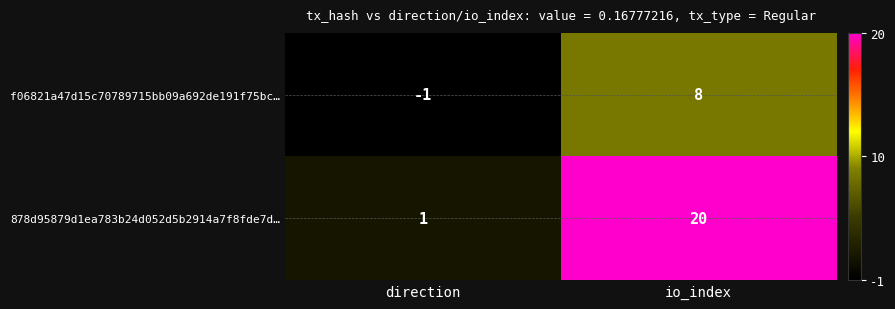

At which category is the sum across all series the highest?

io_index